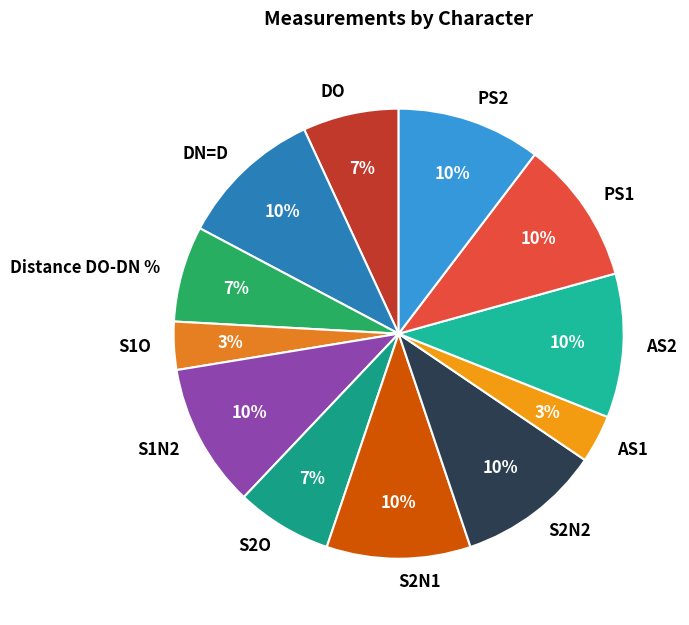

Between S2O and DN=D, which is larger?

DN=D